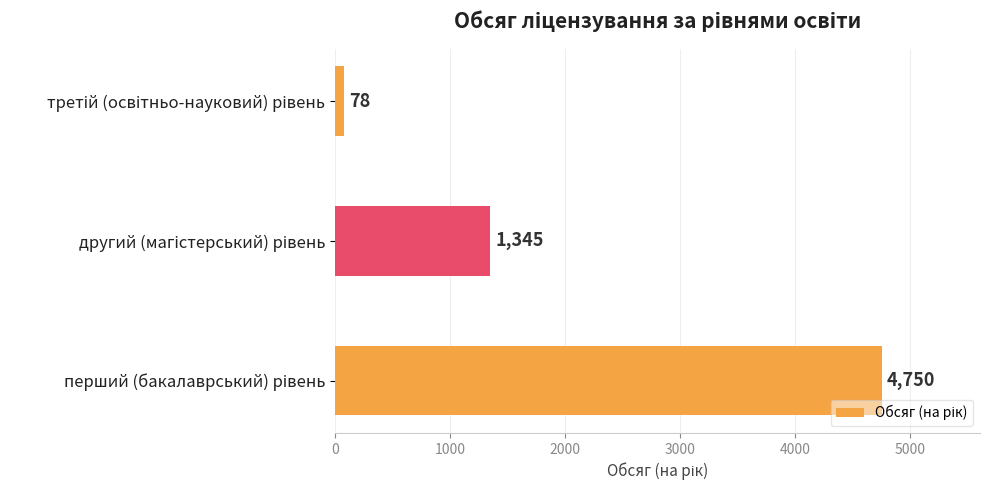

What is the average value?

2058